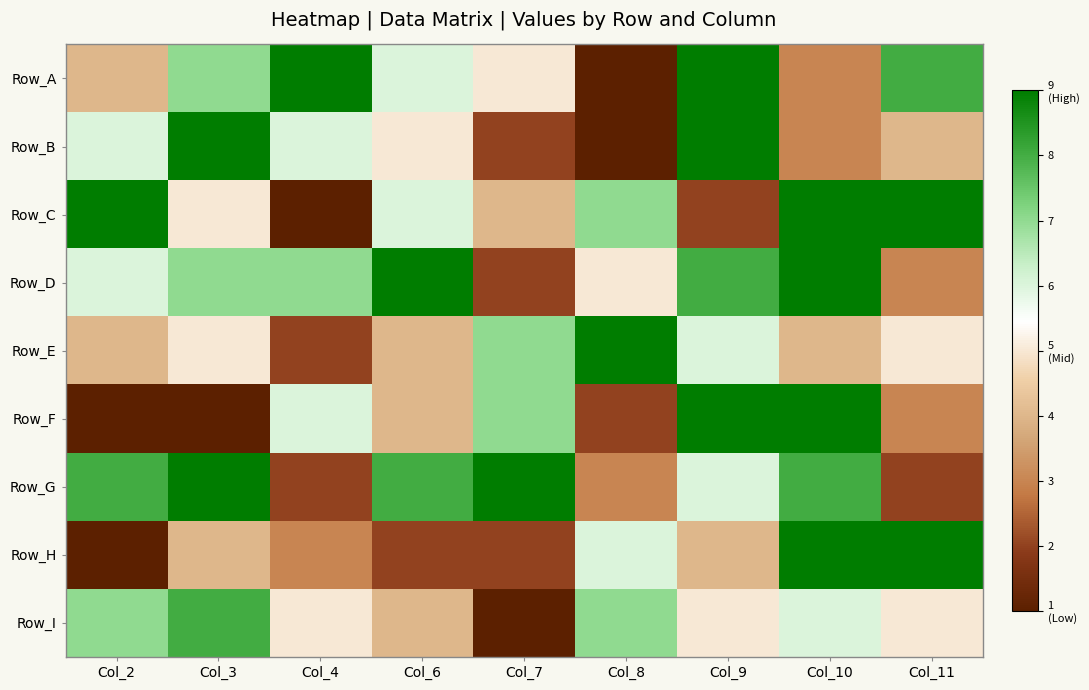

What is the spread (max minus min) of values at Col_7?

8